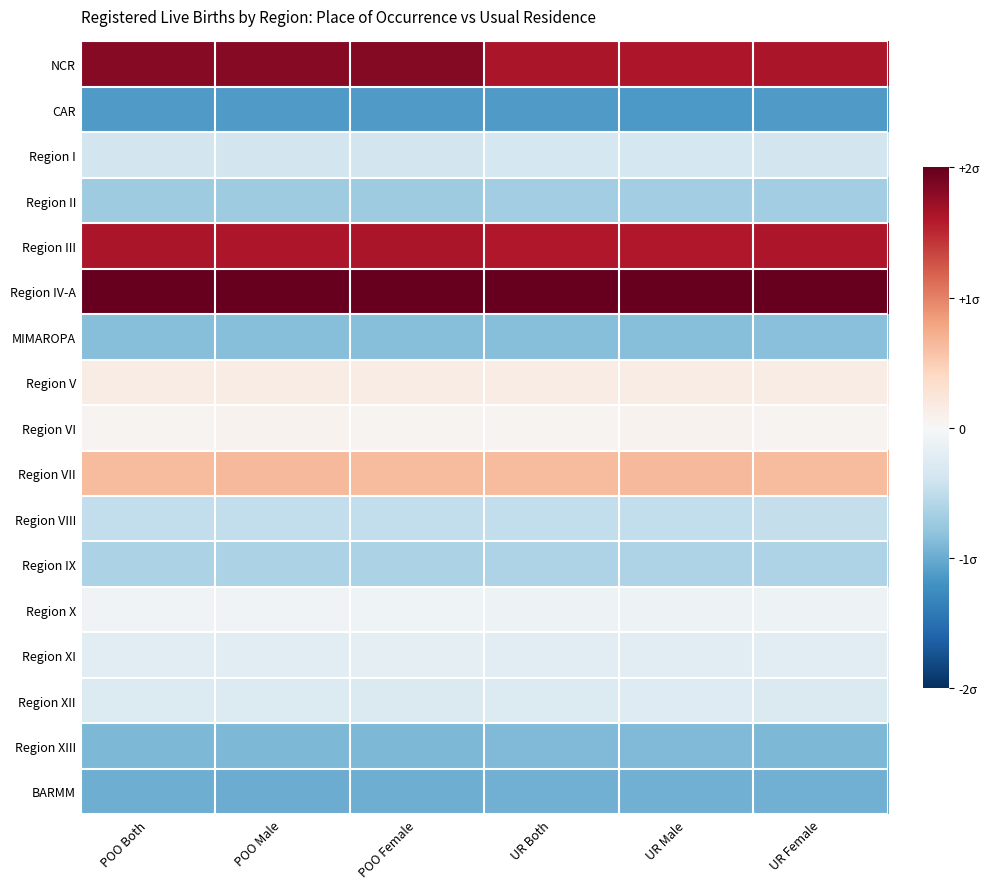

Which label corresponds to the smallest value in the chart?

UR Male